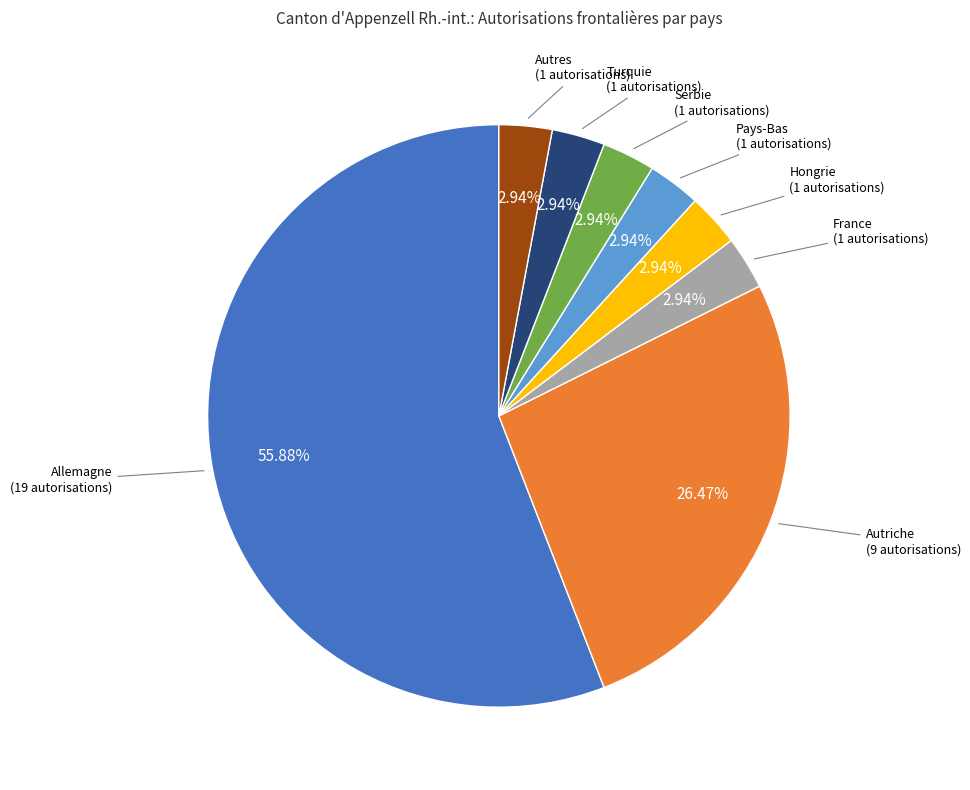

Which slice is the largest?

Allemagne